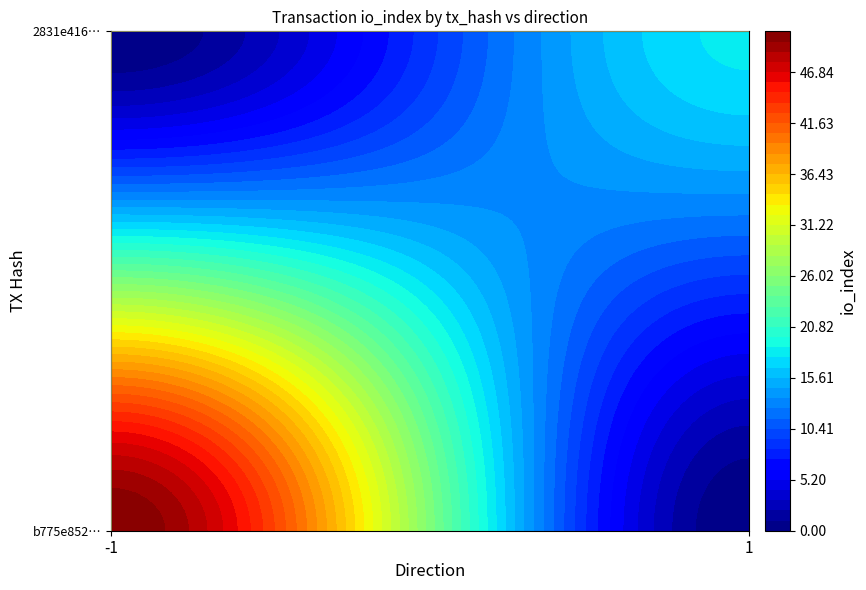

What is the difference between the b775e852df3364233ff468a671f4e460fdab8fb values at io_index and direction?

52